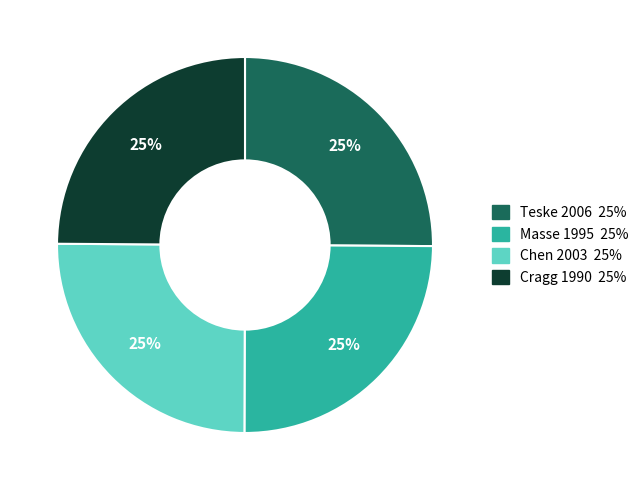

How many segments does this pie chart have?

4